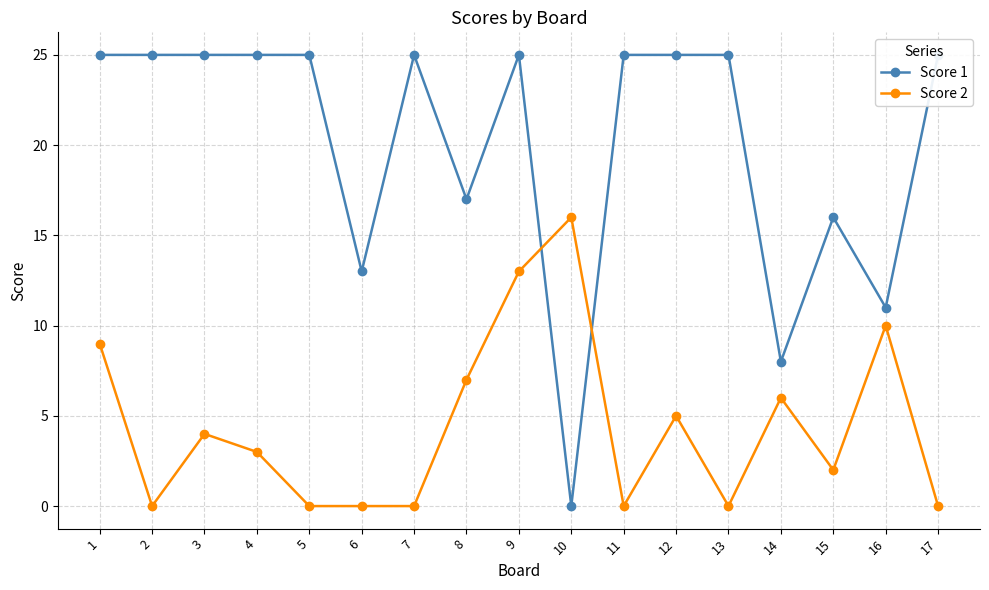

Rank the categories by Score 2 value from lowest to highest.

2, 5, 6, 7, 11, 13, 17, 15, 4, 3, 12, 14, 8, 1, 16, 9, 10